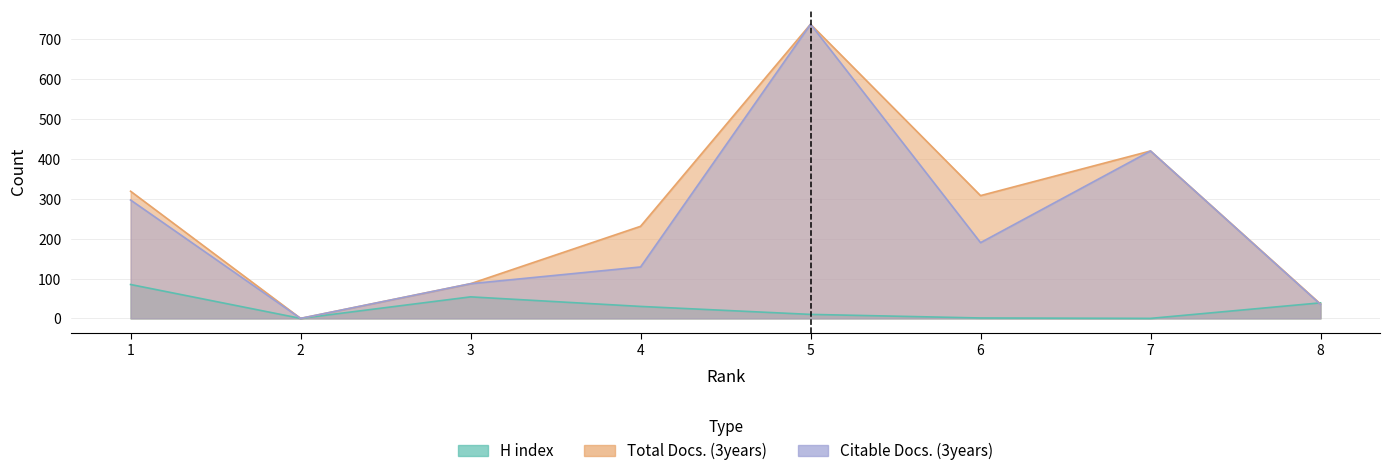

What is the average value of the Citable Docs. (3years) series?

237